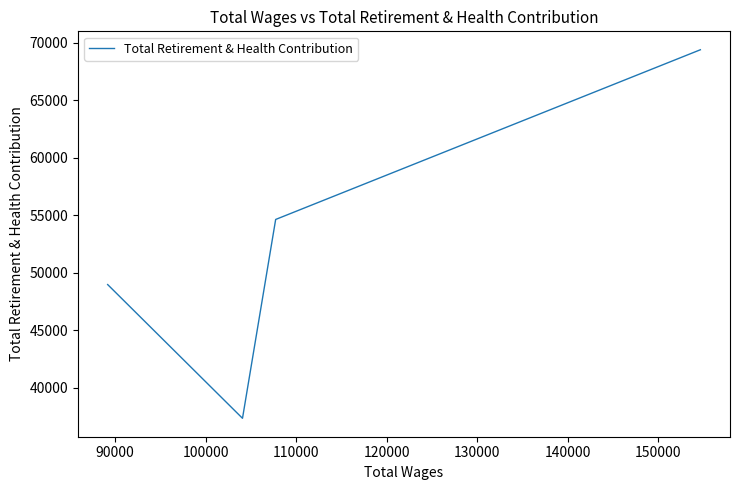

How many distinct data groups are displayed?

1